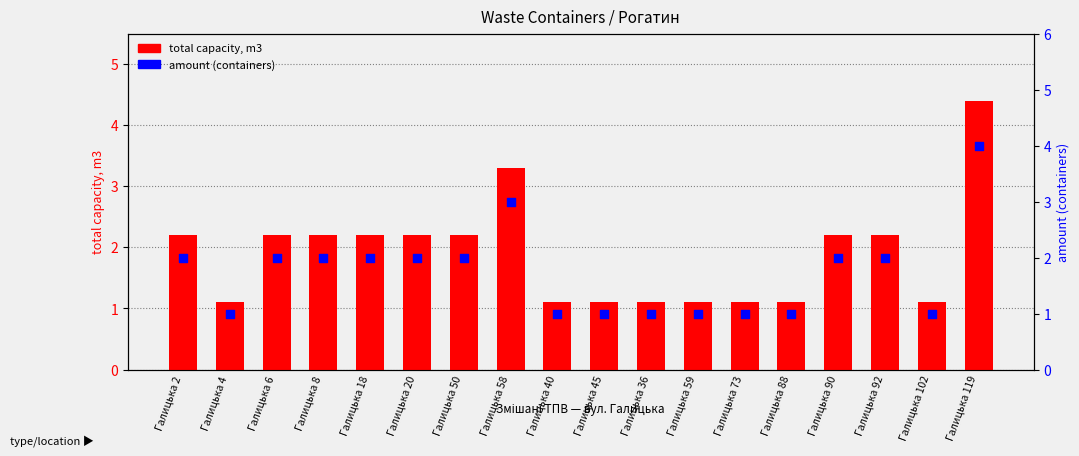

Which series has the widest spread of Y values?

total capacity, m3